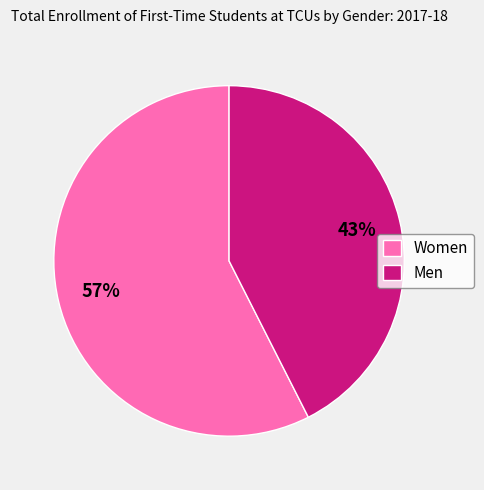

How many segments does this pie chart have?

2